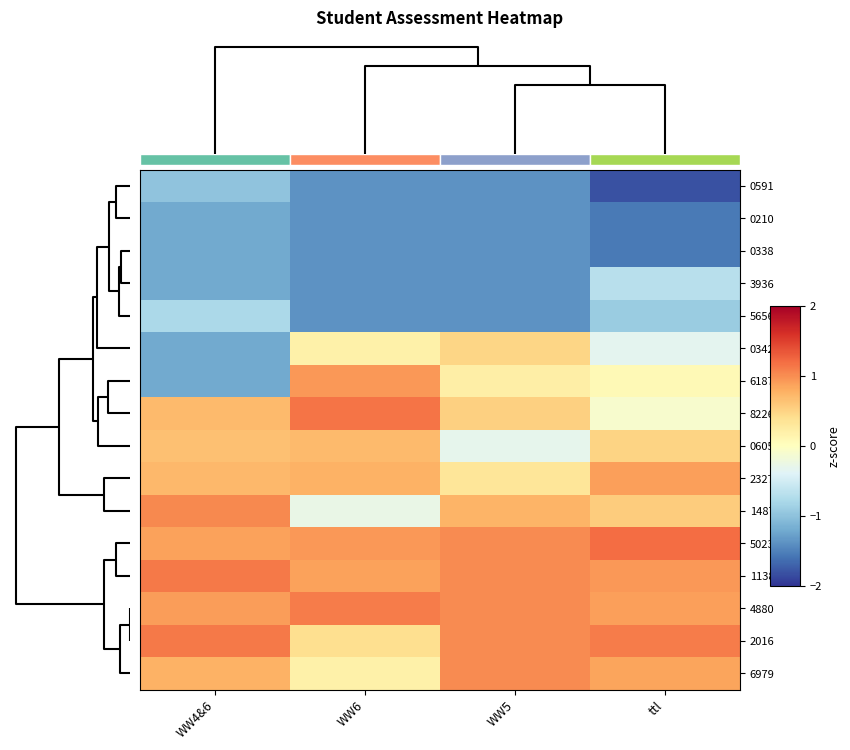

What is the difference between the maximum and minimum values in the 0210 series?

0.4